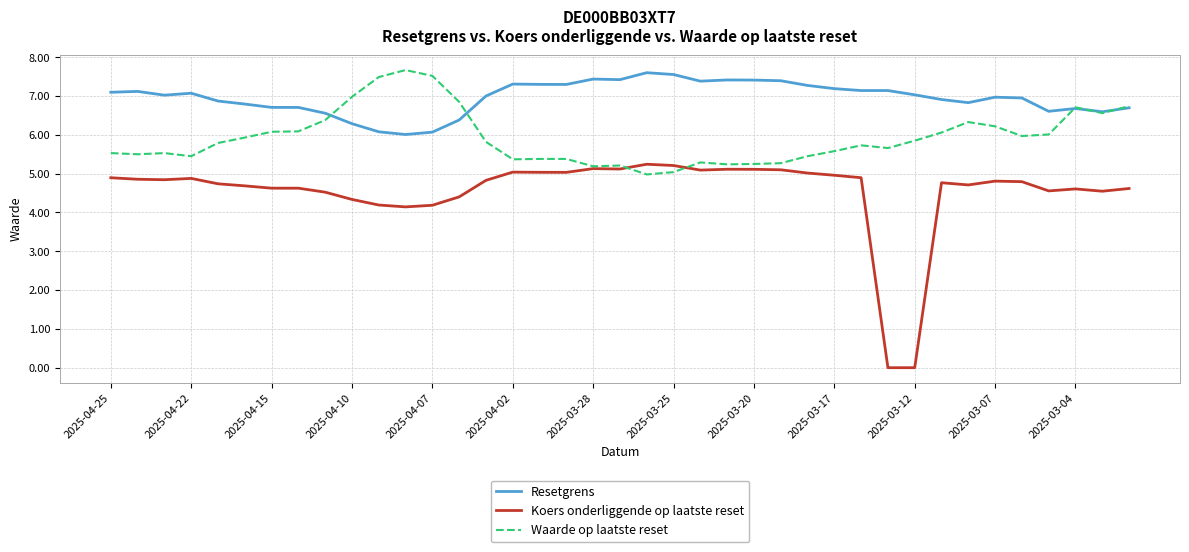

What is the maximum value for Resetgrens?

7.6